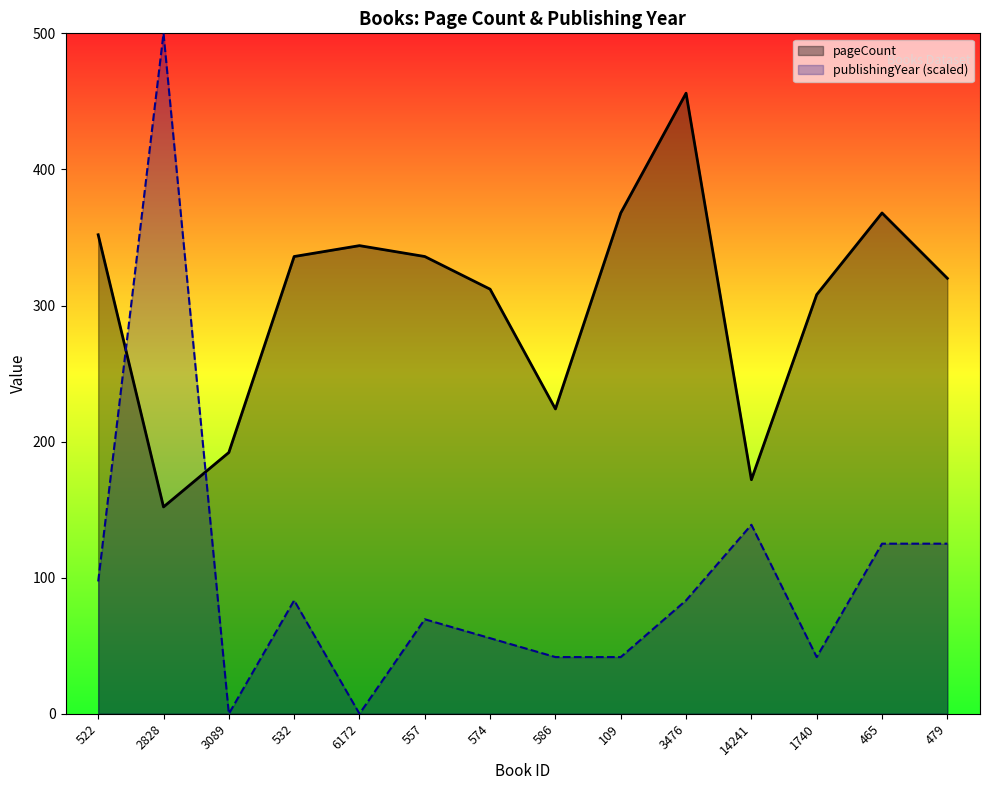

Reading right to left, transcribe all the data shown in this chart.

pageCount: 320.0	368.0	308.0	172.0	456.0	368.0	224.0	312.0	336.0	344.0	336.0	192.0	152.0	352.0
publishingYear: 125.0	125.0	41.7	138.9	83.3	41.7	41.7	55.6	69.4	0.0	83.3	0.0	500.0	97.2